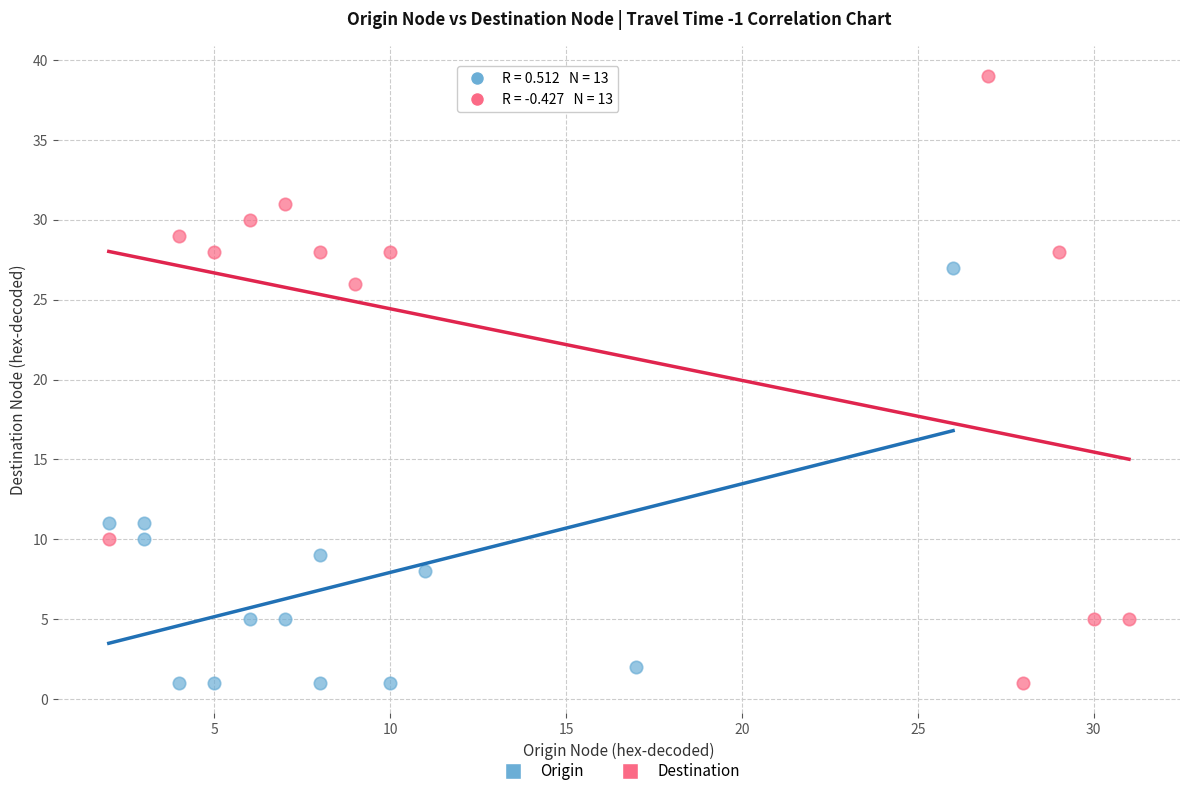

Which series reaches the maximum Y coordinate?

Destination